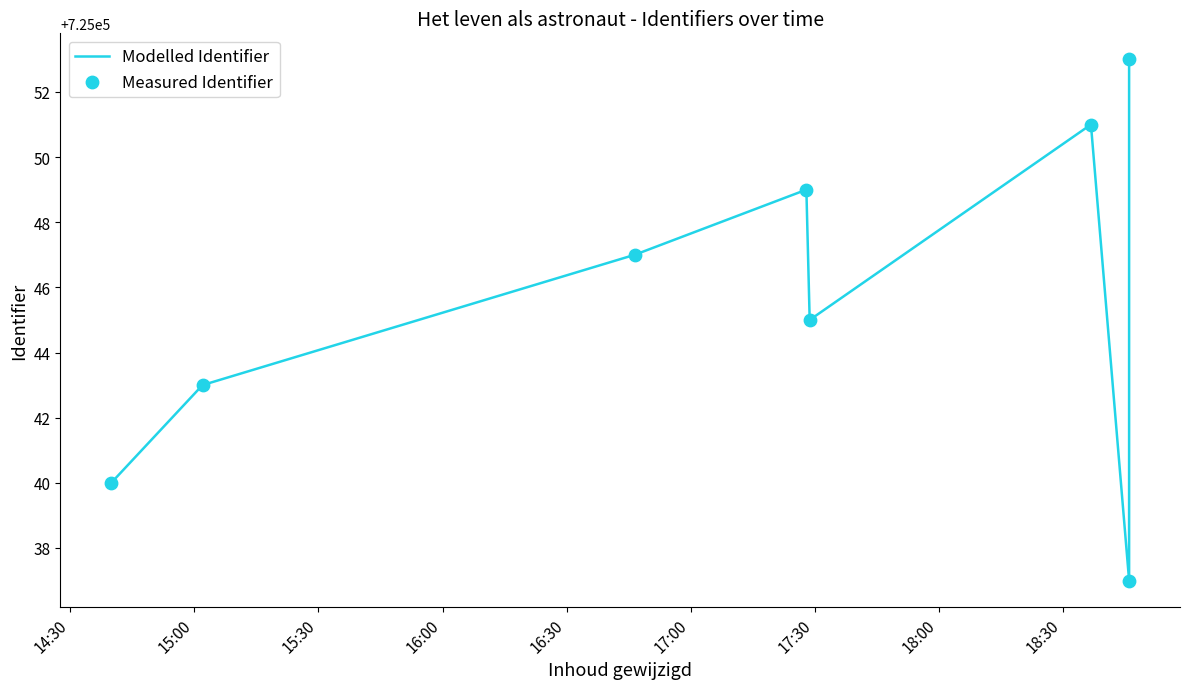

Which series contains the highest Y value?

Modelled Identifier